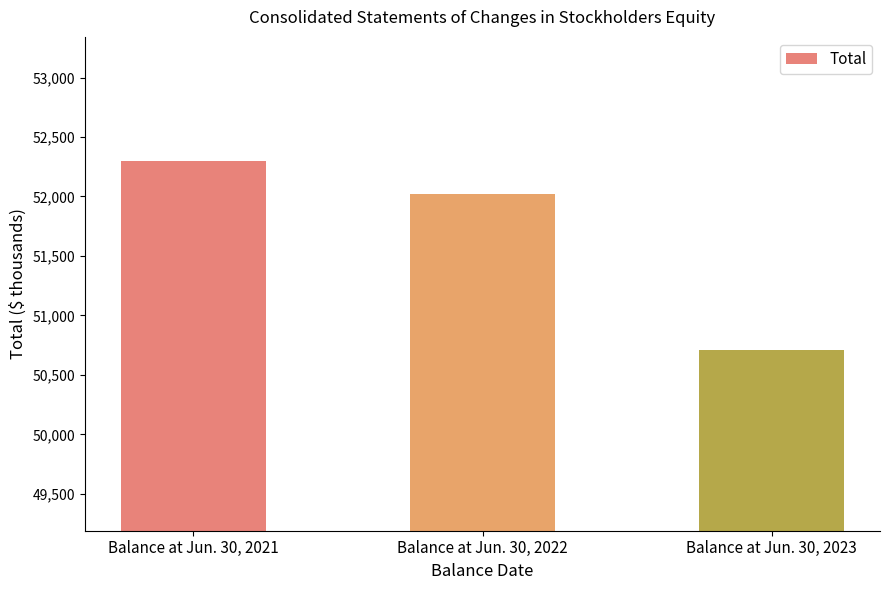

What is the value of the 3rd bar from the left?

50711